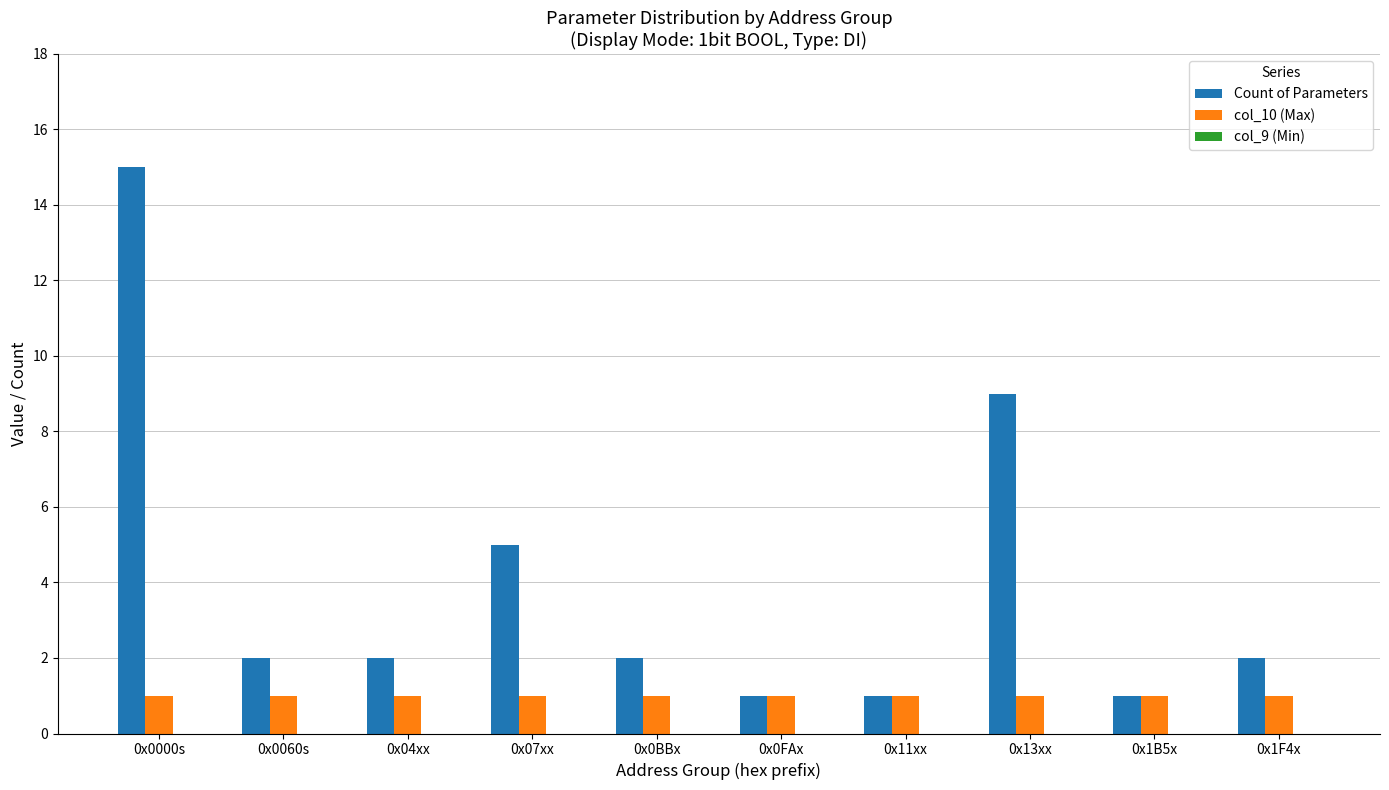

What is the label of the 4th bar from the right?

0x11xx